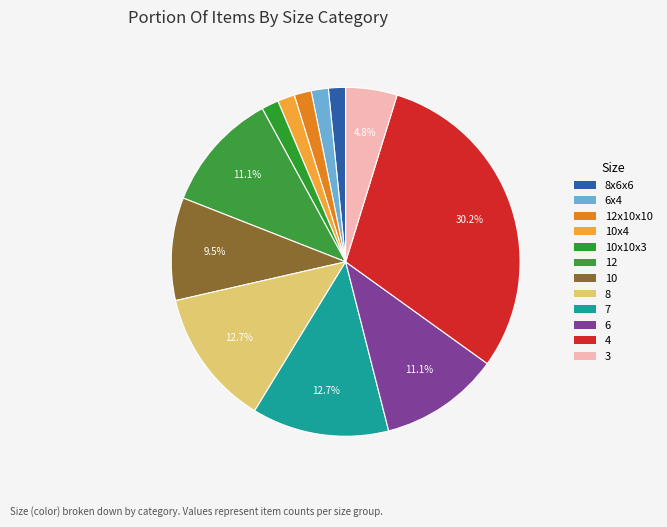

How many segments does this pie chart have?

12